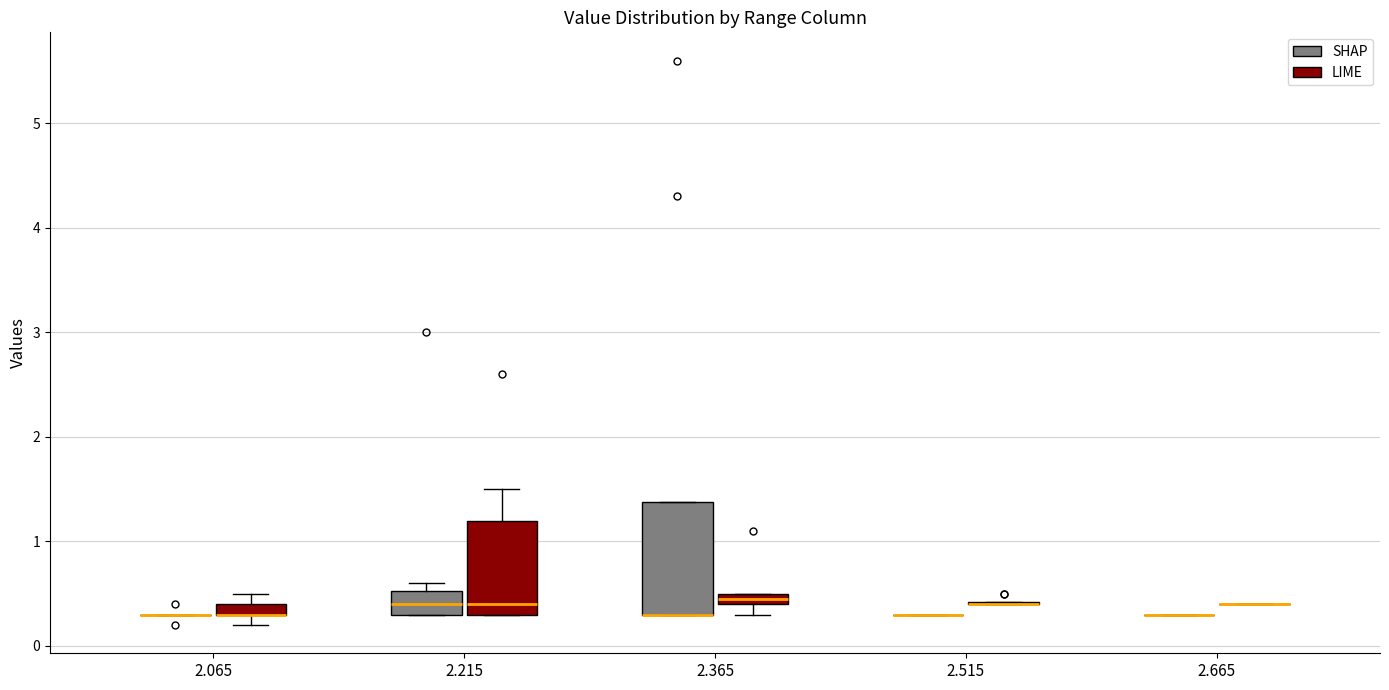

Where does the lower whisker of the box for 2.365 (LIME) end on the y-axis? The values are not printed on the chart, so give them approximately, as read against the axis.

0.3